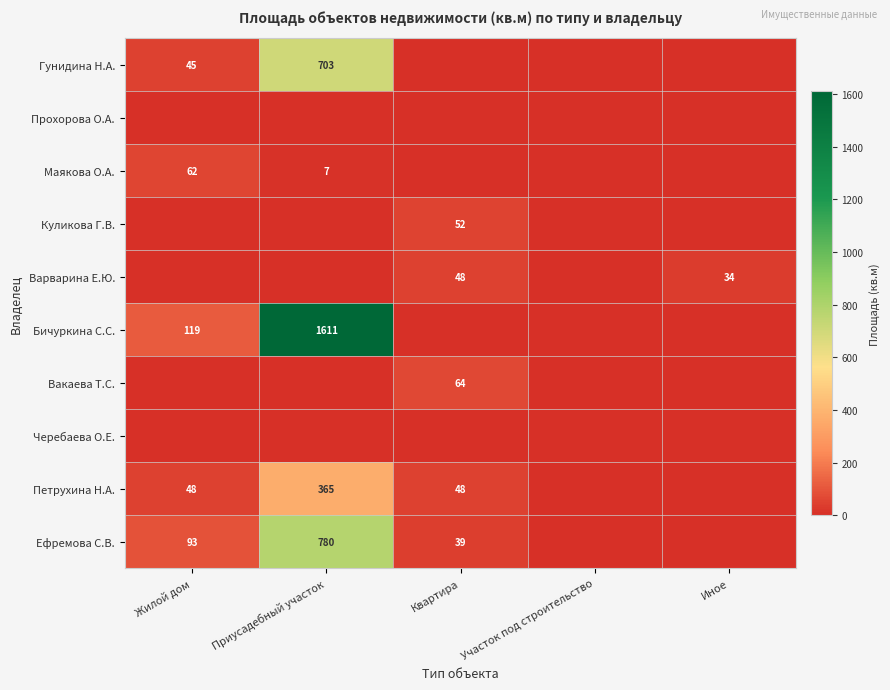

At how many categories does at least one series exceed 366?

1